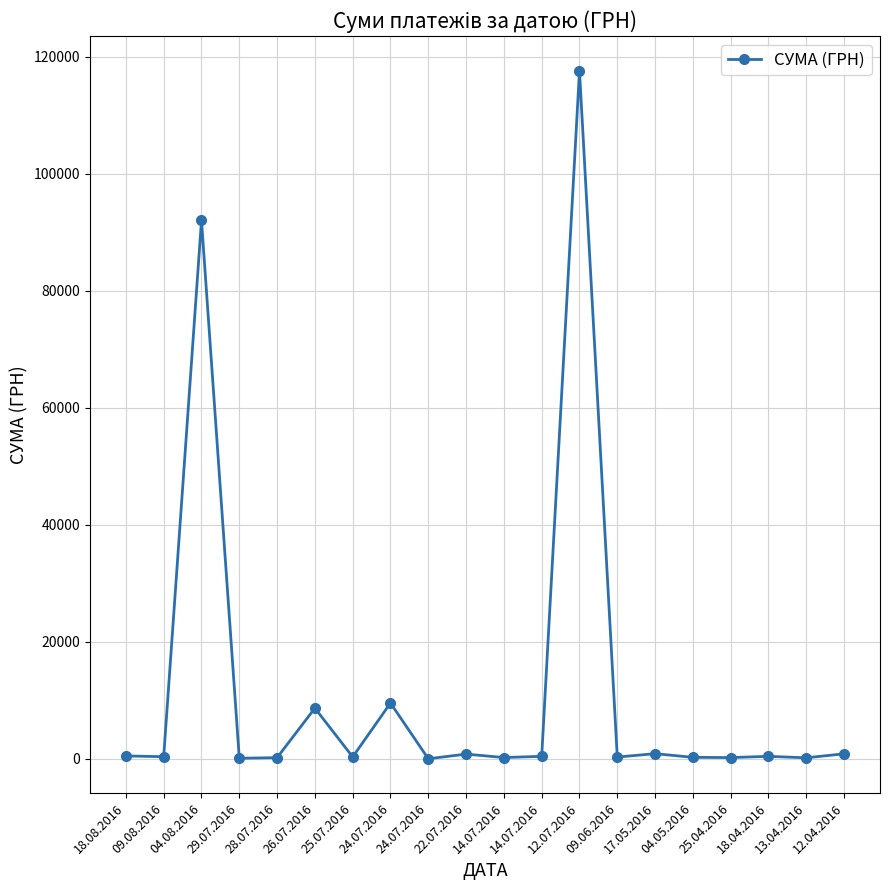

What is the value of the 7th point from the left?

323.2